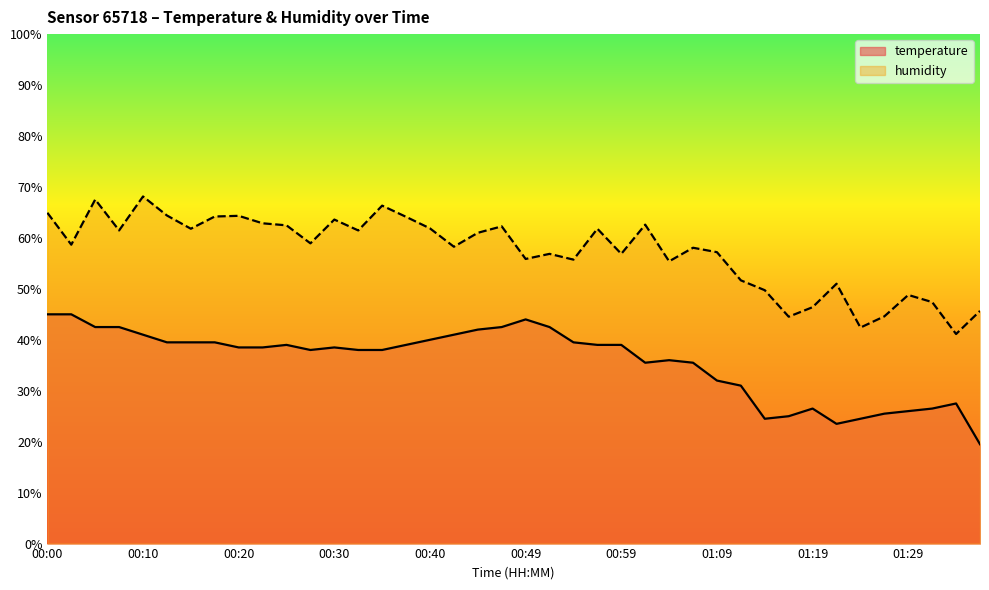

What is the maximum value for humidity?

68.1